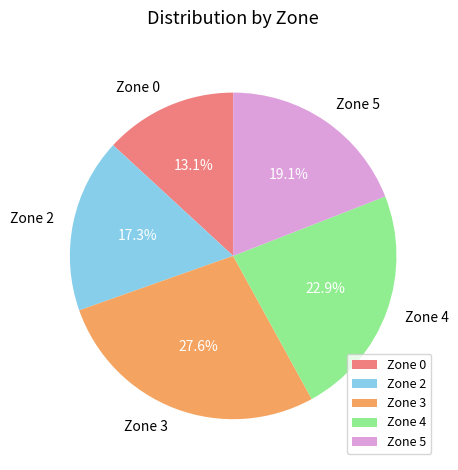

Which slice is the smallest?

Zone 0